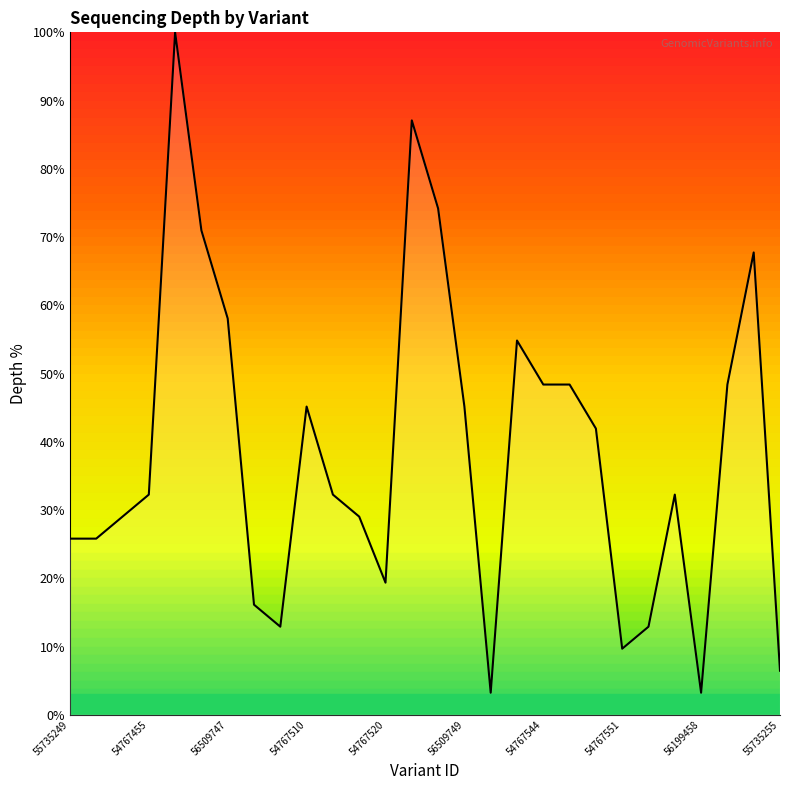

Reading left to right, extract all data points from this chart.

25.8	25.8	29.0	32.3	100.0	71.0	58.1	16.1	12.9	45.2	32.3	29.0	19.4	87.1	74.2	45.2	3.2	54.8	48.4	48.4	41.9	9.7	12.9	32.3	3.2	48.4	67.7	6.5